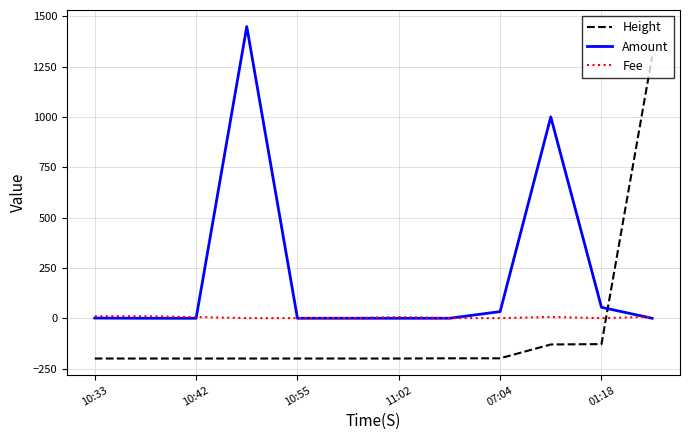

List the series in order of their peak value, lowest first.

Fee, Height, Amount